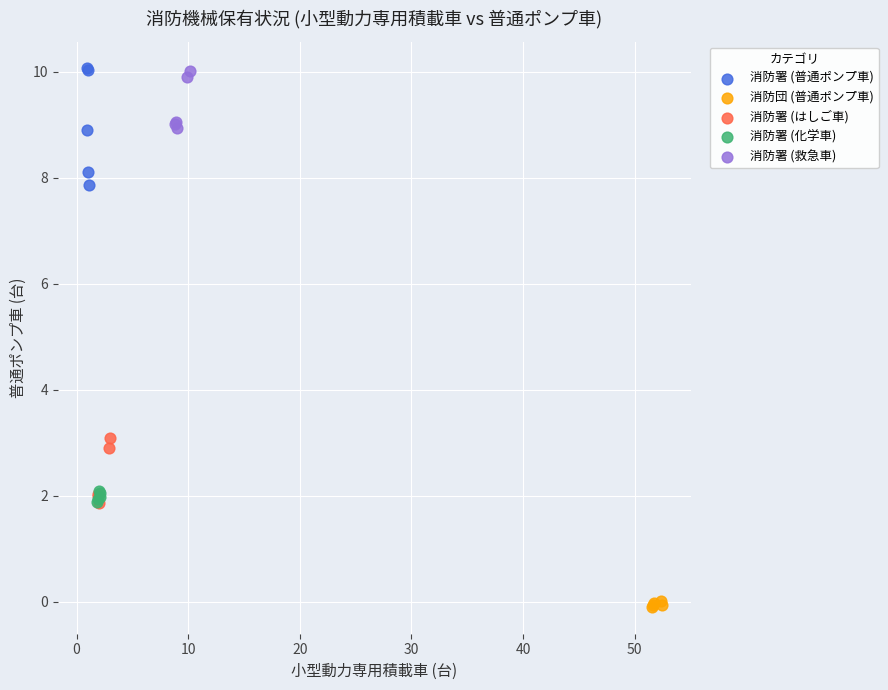

Which series has the widest spread of Y values?

消防署 (普通ポンプ車)